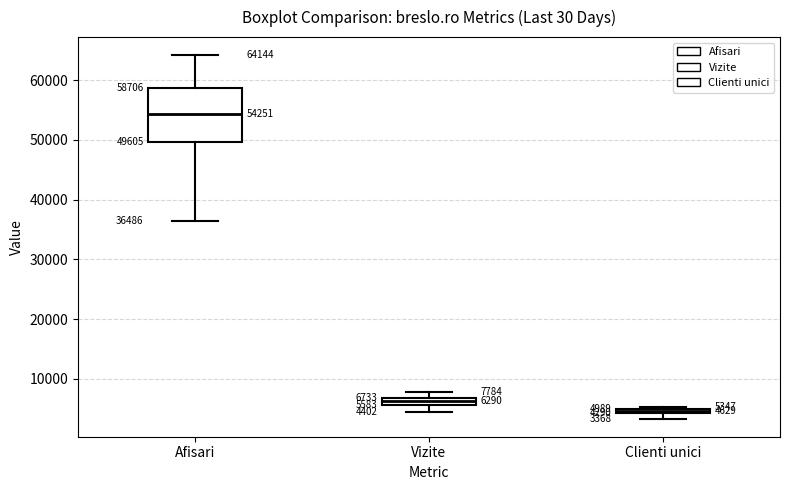

Comparing the boxes themselves (not the whiskers), which one is the tallest?

Afisari